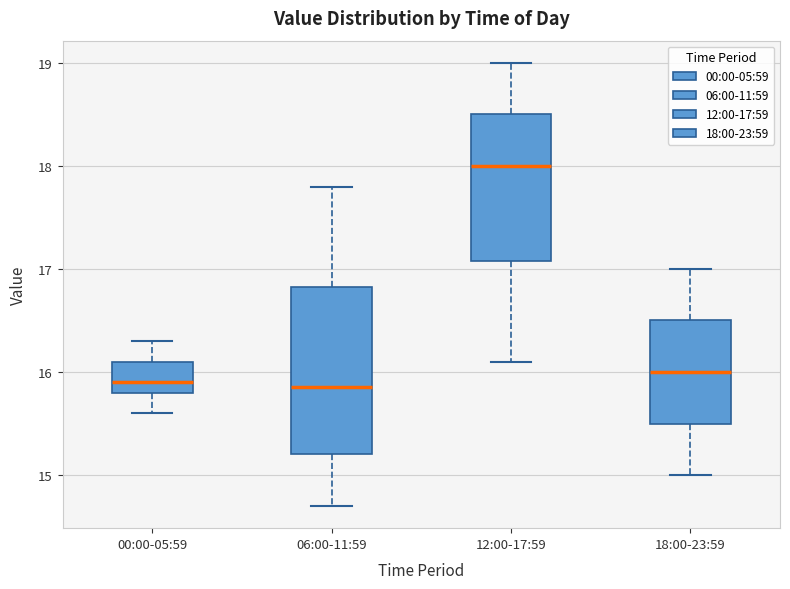

Comparing the boxes themselves (not the whiskers), which one is the tallest?

06:00-11:59